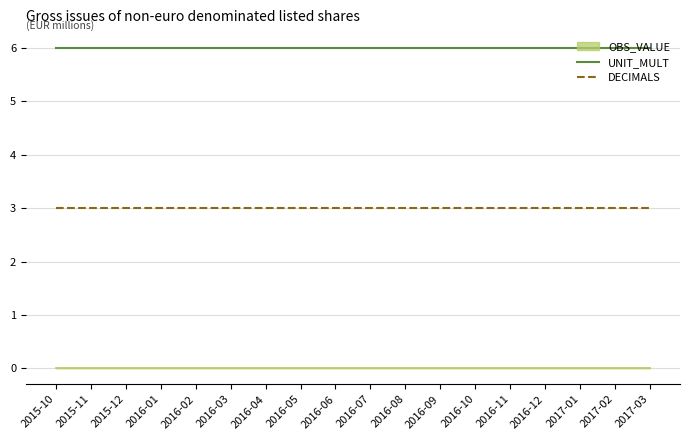

What is the maximum value for UNIT_MULT?

6